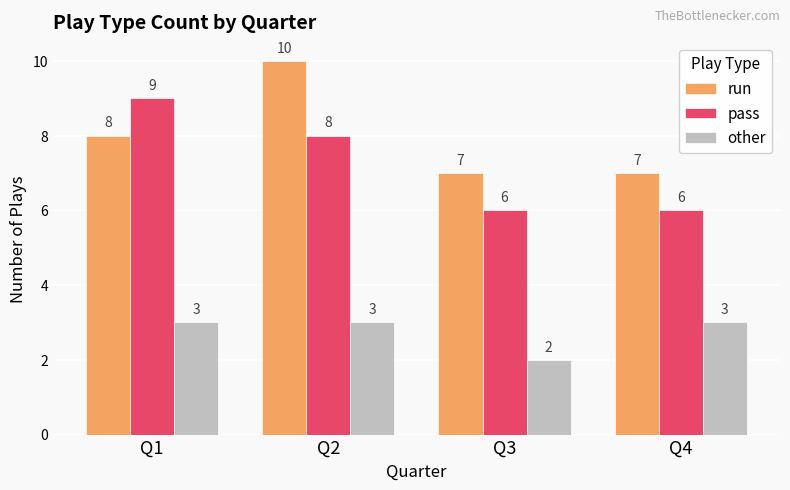

At which label is other closest to 2?

Q3